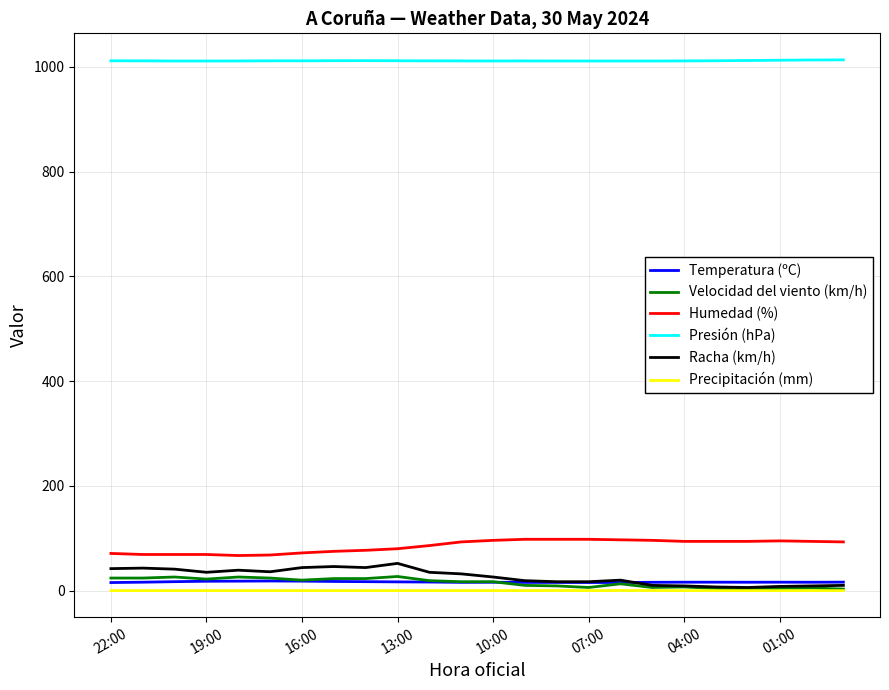

Which series has the largest total across all categories?

Presión (hPa)